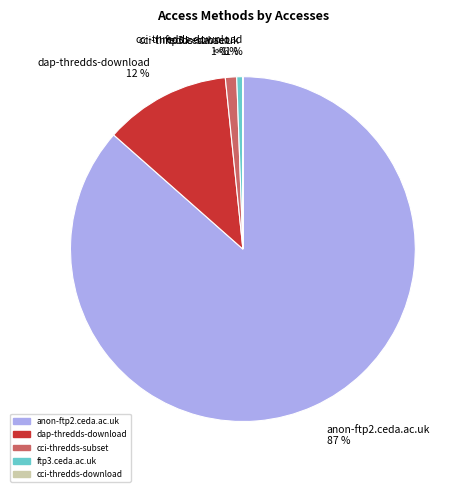

Count the number of slices in the pie.

5